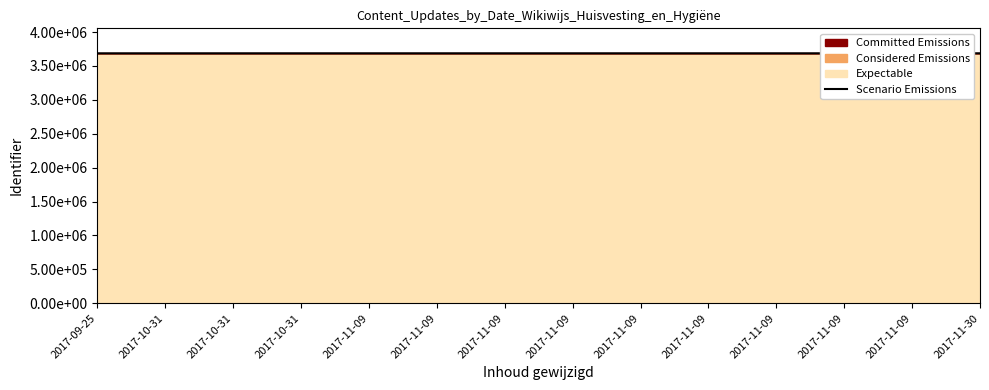

Which category has the lowest value across all series?

2017-09-25